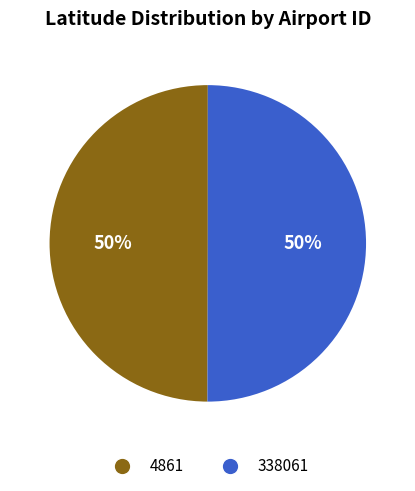

To the nearest percent, what is the combined percentage of 338061 and 4861?

100%